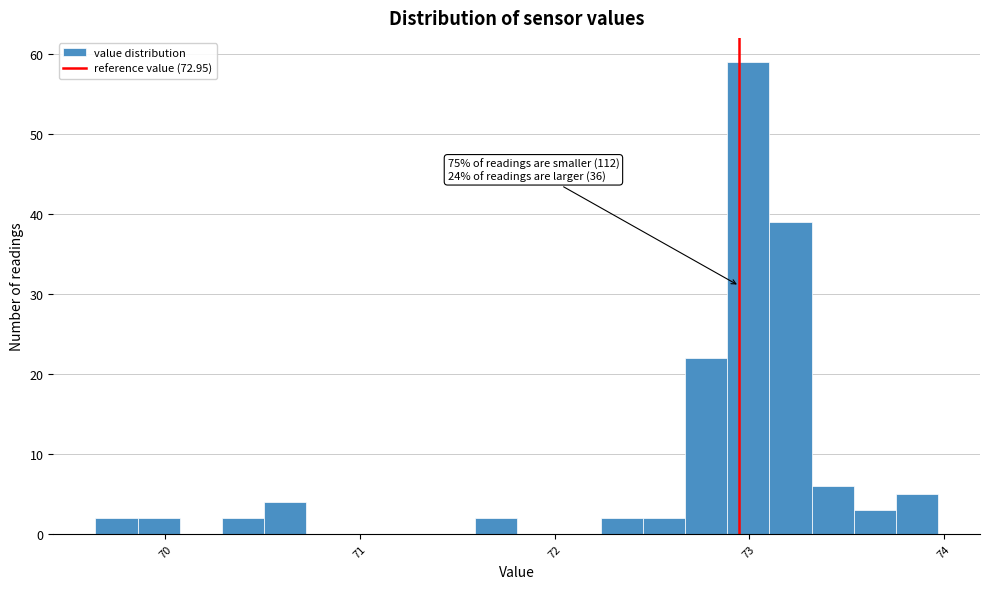

Read against the x-axis, roughly where is the centre of the tallest bar?

73.0